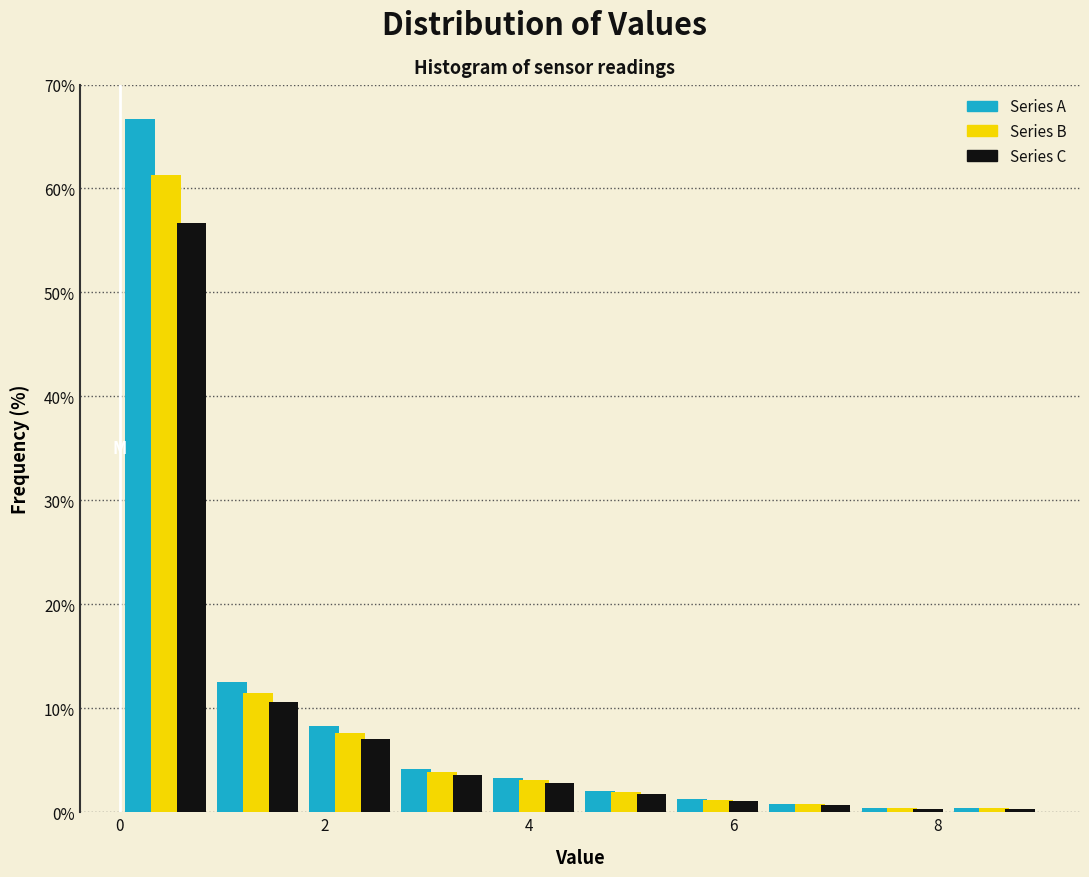

Reading left to right, list every range on the x-axis with the height of the bar of each series over it. Neither the bar edges nor the heights are printed on the chart, so give them approximately, as read against the axes.

0.0 to 0.9: Series A=67	Series B=61	Series C=57
0.9 to 1.8: Series A=13	Series B=12	Series C=11
1.8 to 2.7: Series A=8	Series B=8	Series C=7
2.7 to 3.6: Series A=4	Series B=4	Series C=4
3.6 to 4.5: Series A=3	Series B=3	Series C=3
4.5 to 5.4: Series A=2	Series B=2	Series C=2
5.4 to 6.3: Series A=1	Series B=1	Series C=1
6.3 to 7.2: Series A=under 1	Series B=under 1	Series C=under 1
7.2 to 8.1: Series A=under 1	Series B=under 1	Series C=under 1
8.1 to 9.0: Series A=under 1	Series B=under 1	Series C=under 1